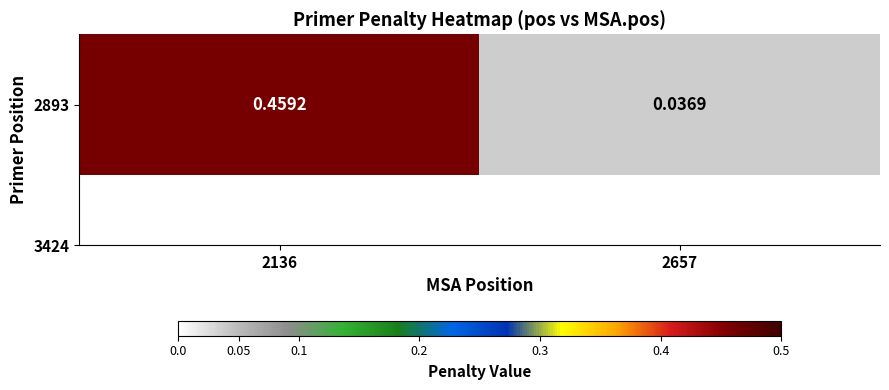

What is the sum of the values at 2136 and 2657?

0.5